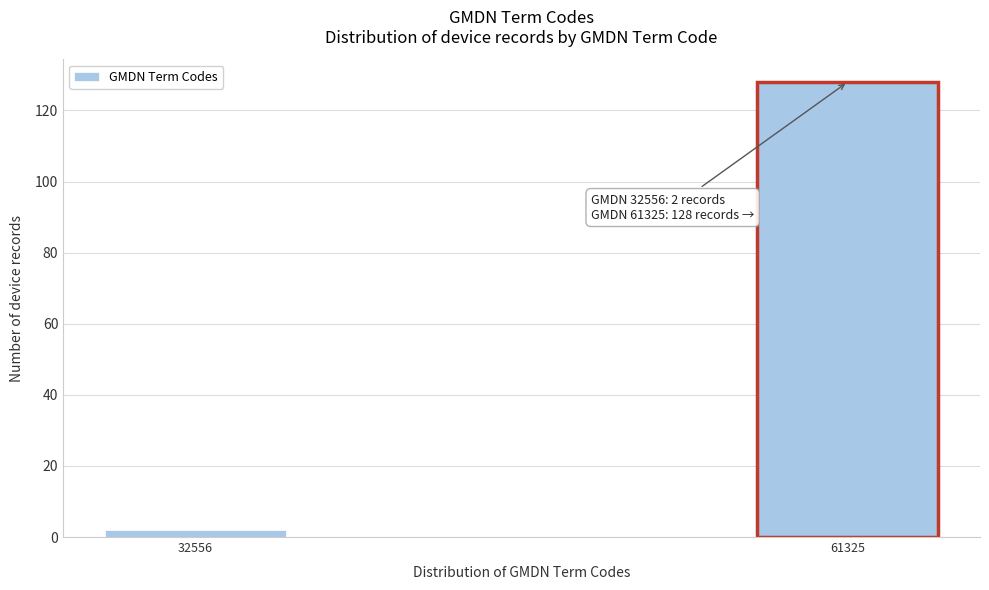

Reading left to right, transcribe all the data shown in this chart.

2	128